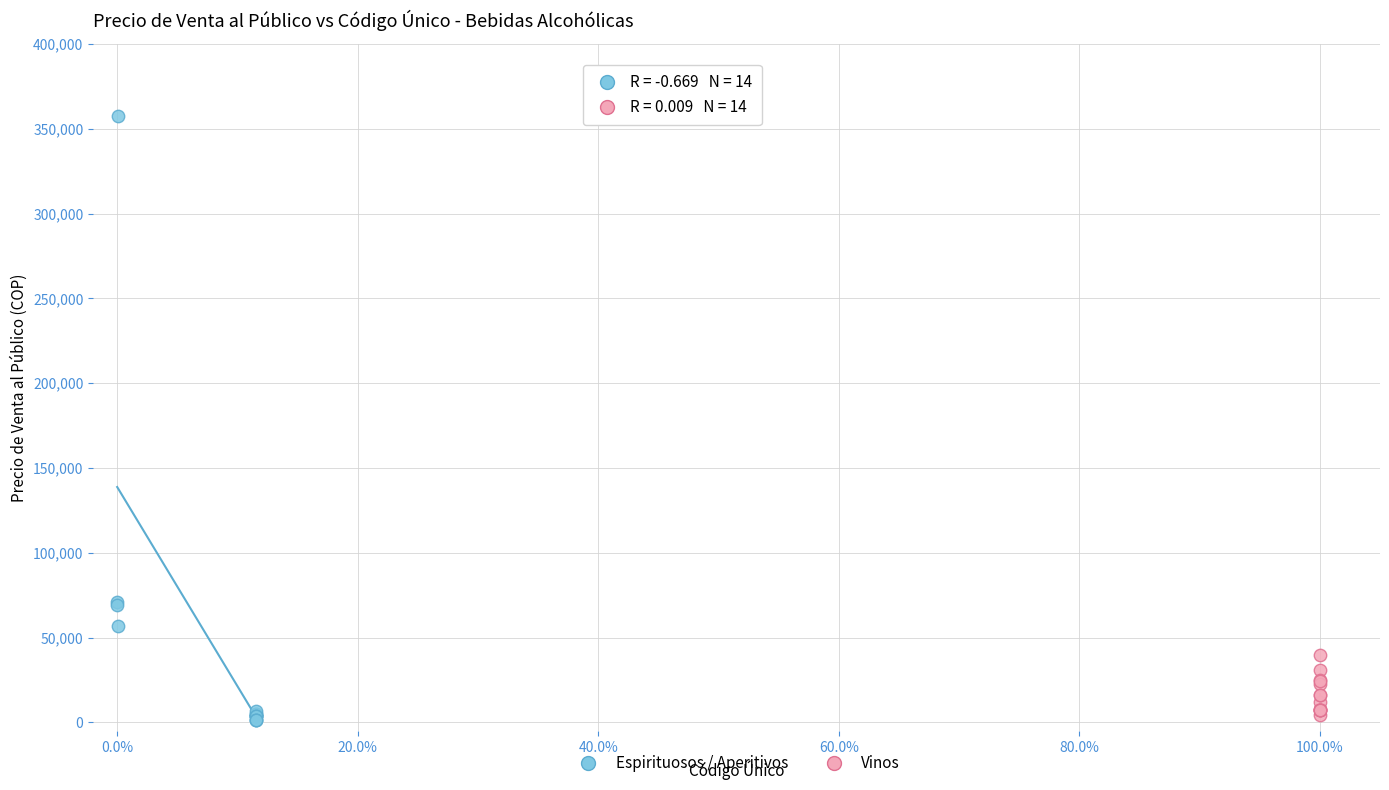

Which series has the widest spread of Y values?

Espirituosos / Aperitivos